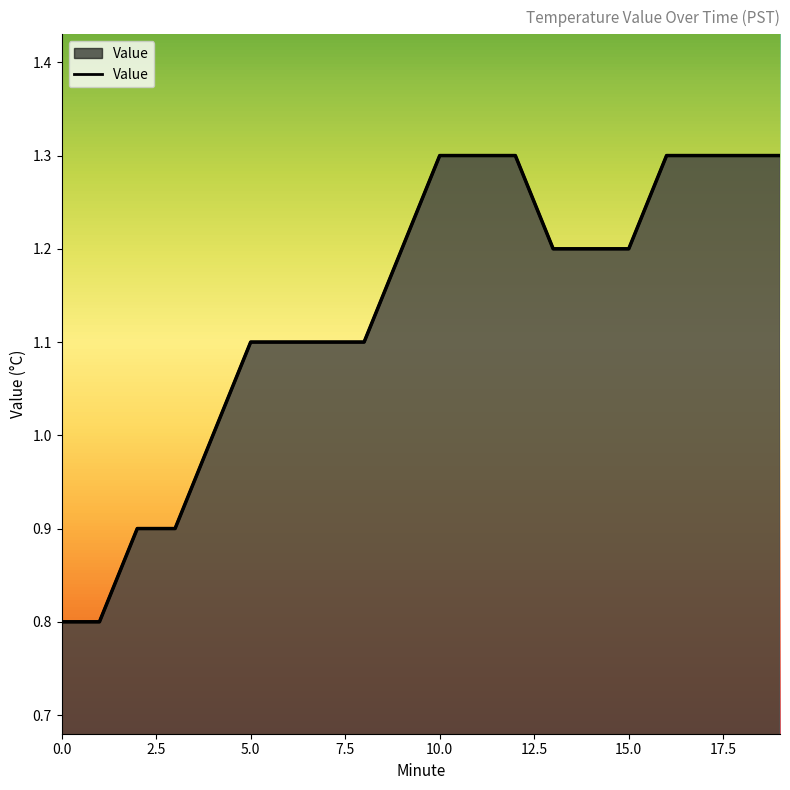

List the labels in order of value, smallest first.

0, 1, 2, 3, 4, 5, 6, 7, 8, 9, 13, 14, 15, 10, 11, 12, 16, 17, 18, 19